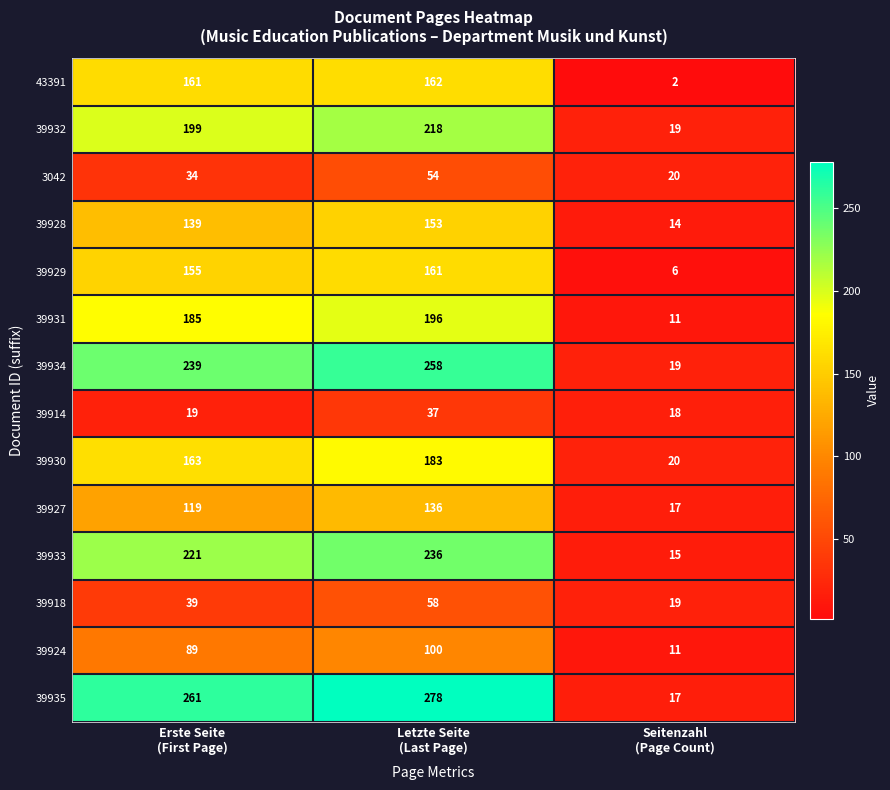

What is the average value of the 39929 series?

107